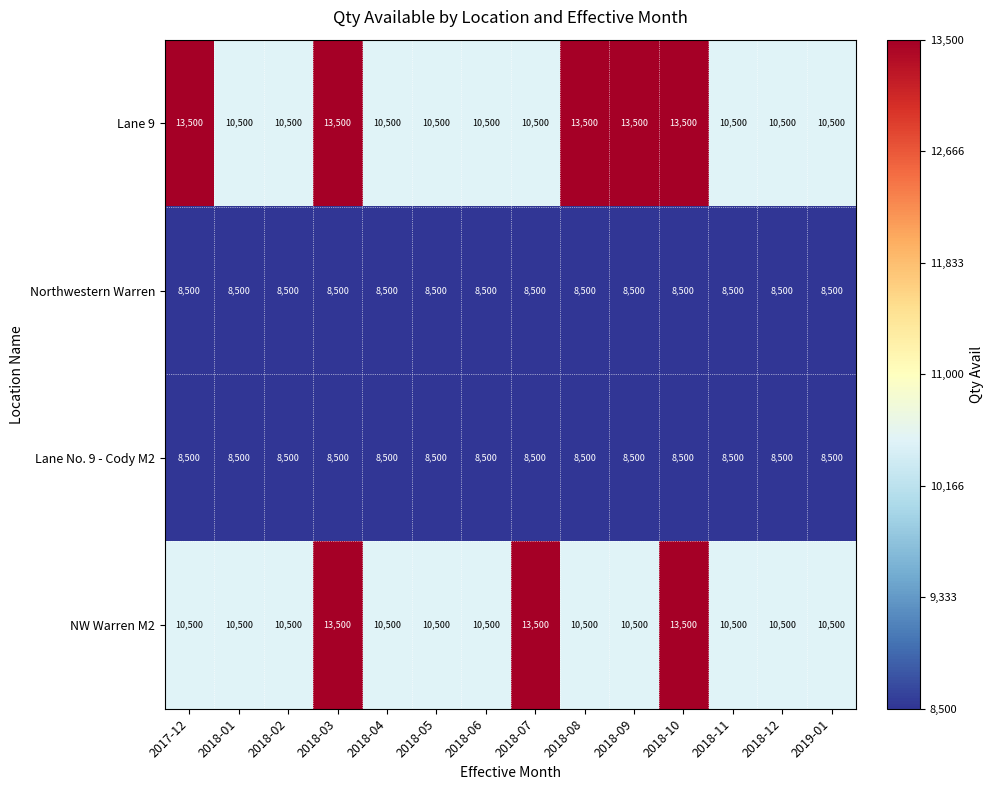

What is the smallest value displayed?

8500